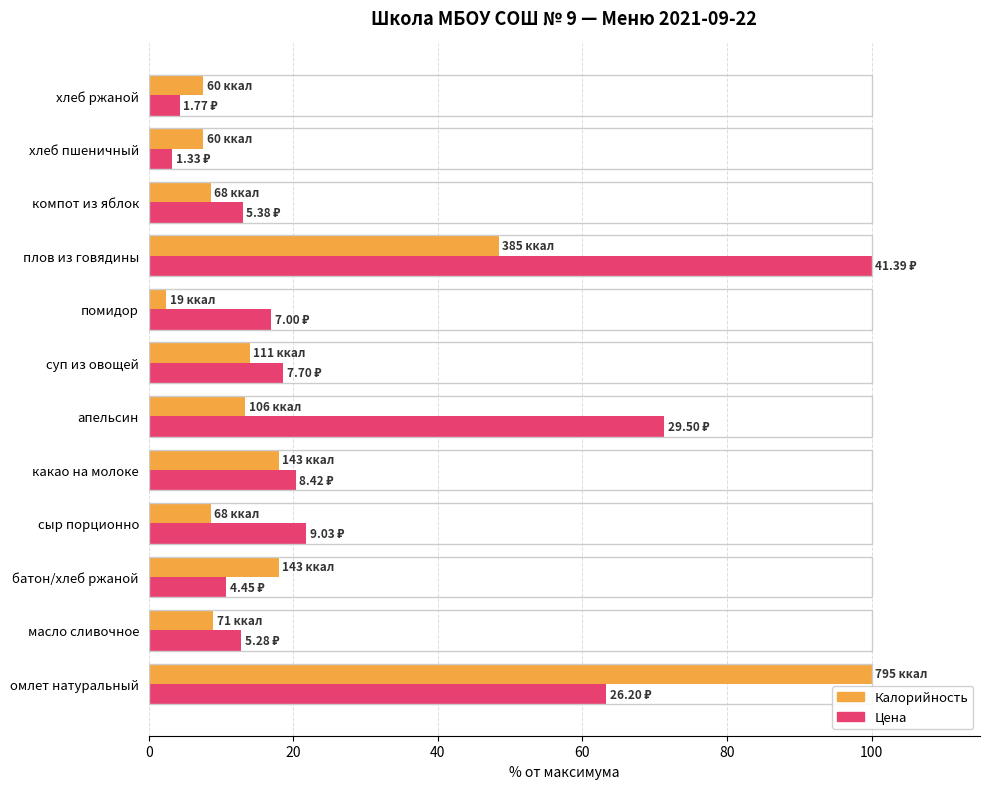

Rank the series by their average value, from highest to lowest.

Цена, Калорийность